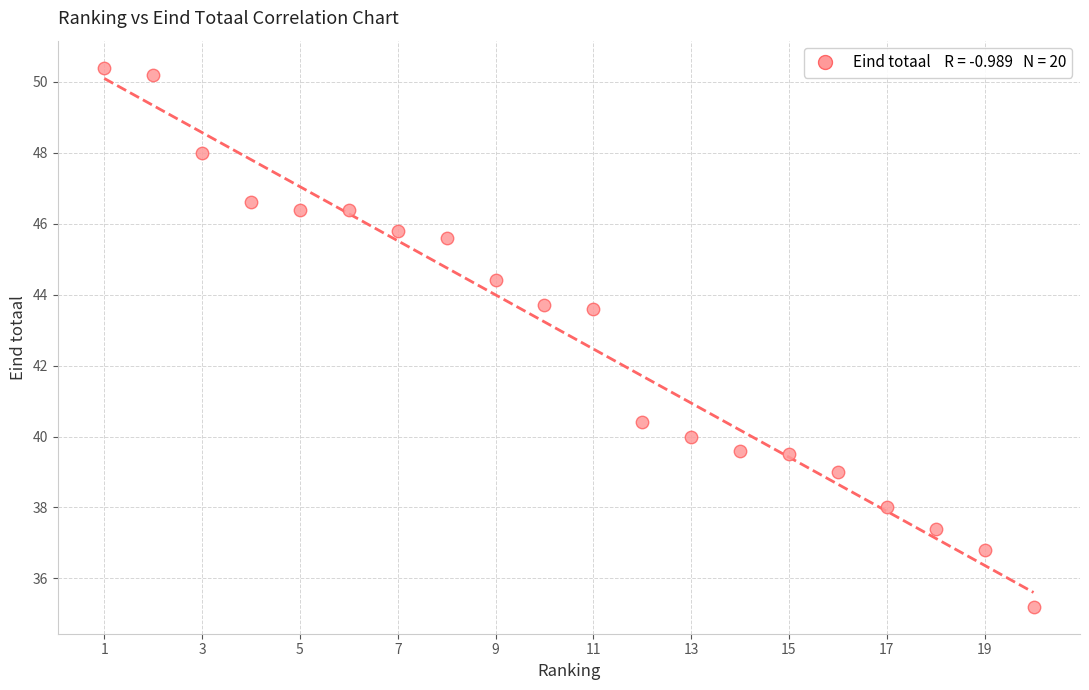

What is the range of Y values (max minus min)?

15.2